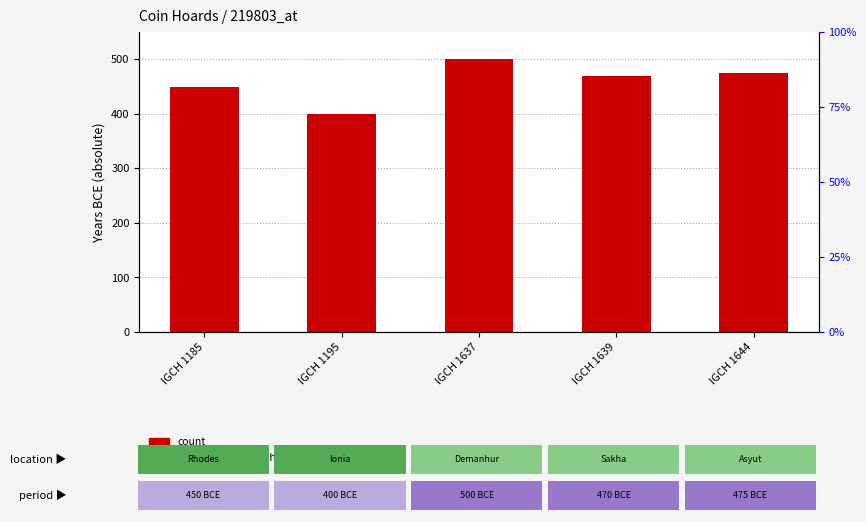

Is it true that percentile rank within the sample equals 0.0 at IGCH 1195?

False